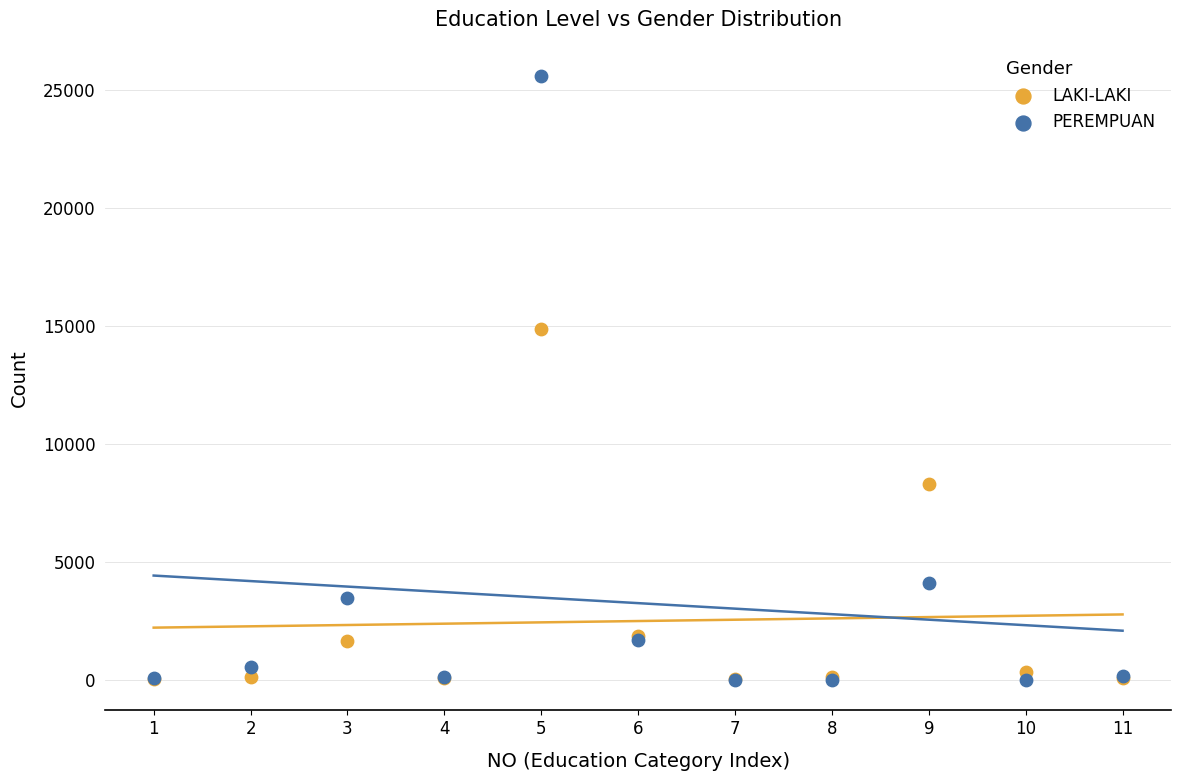

In the PEREMPUAN series, what Y value is closest to 12805?

4124